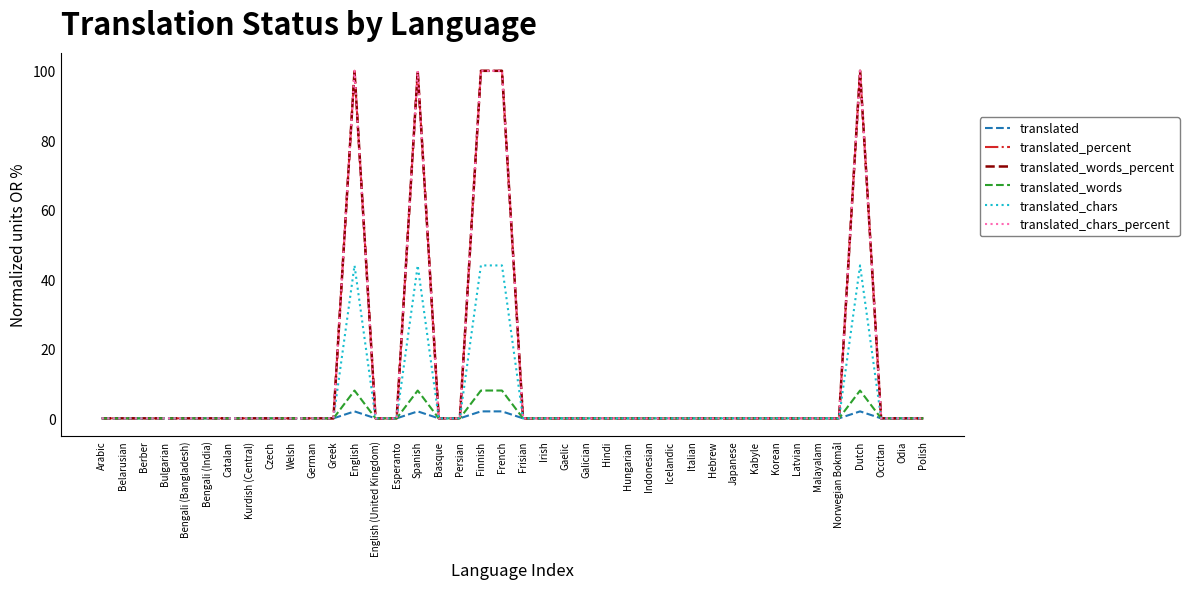

Which series changed the most between Esperanto and Irish?

translated